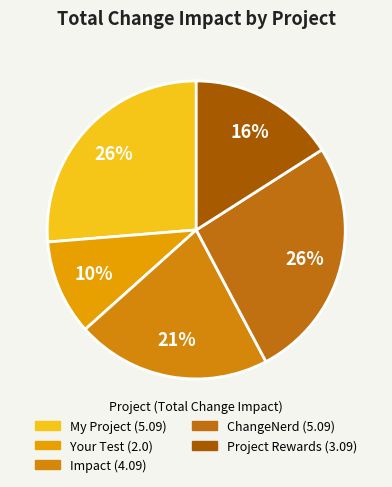

Between ChangeNerd and Impact, which is larger?

ChangeNerd